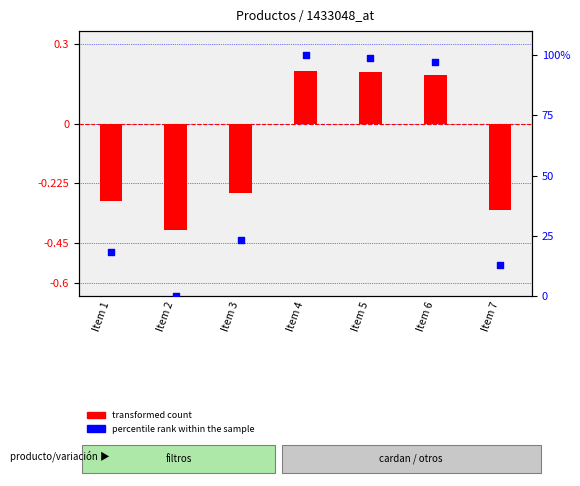

Which series reaches the minimum Y coordinate?

transformed count